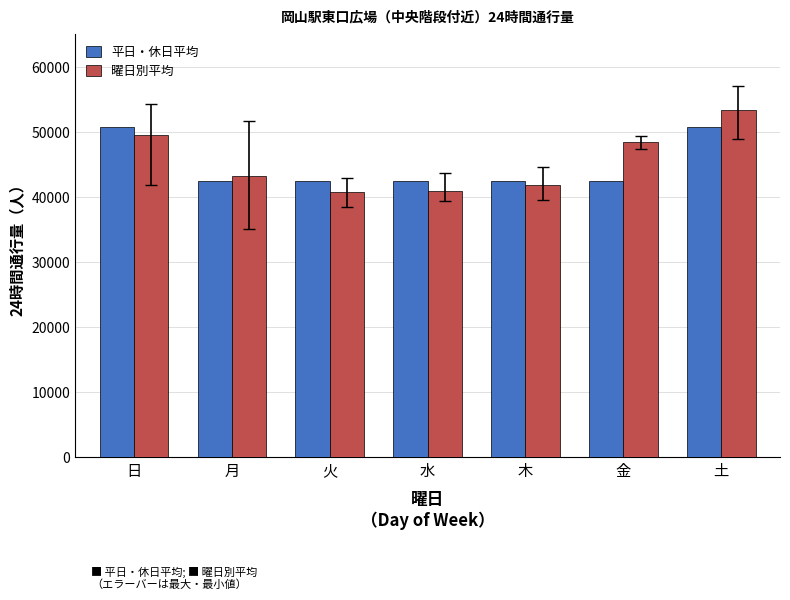

The 平日・休日平均 series shows 72503.8 at 水. True or false?

False